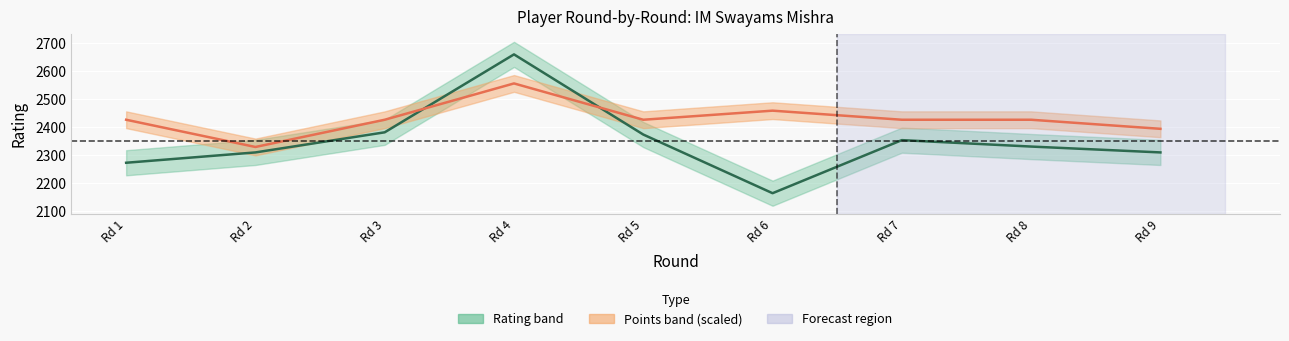

Where does the Rating series first go above 2329?

Rd 3